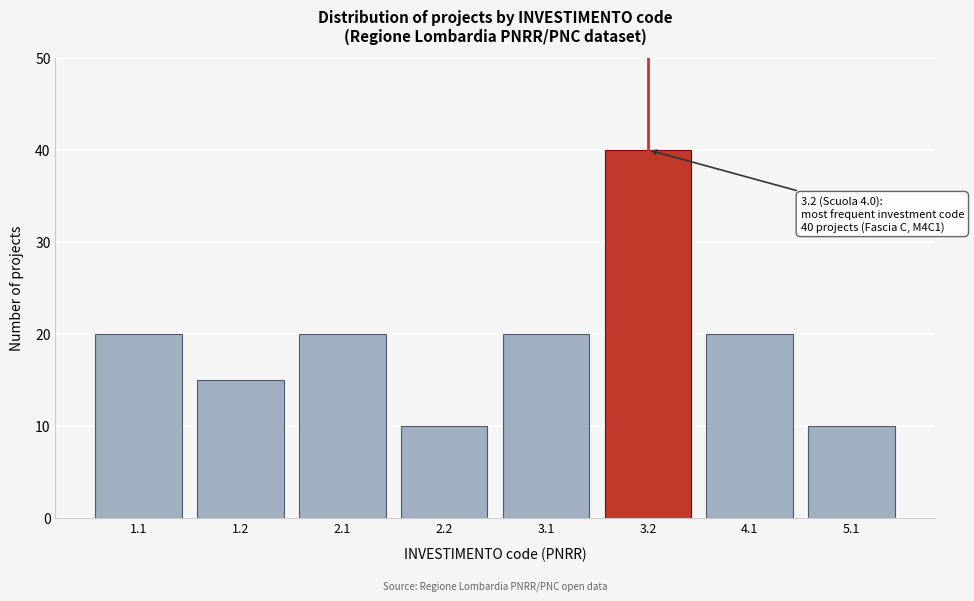

Reading left to right, what are all the values shown in this chart?

20	15	20	10	20	40	20	10